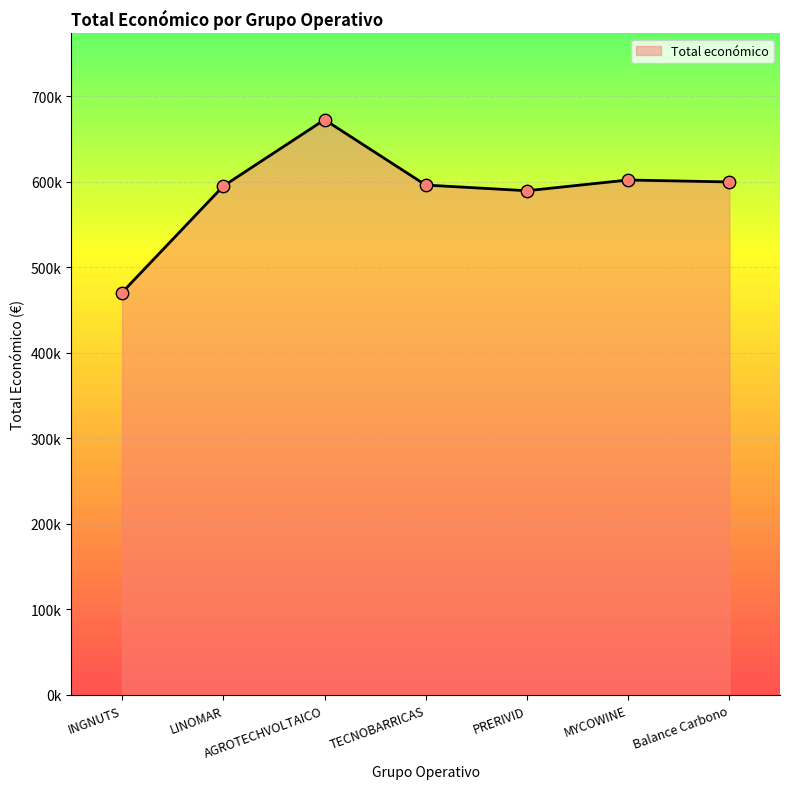

What is the change in value from LINOMAR to TECNOBARRICAS?

+1211.0